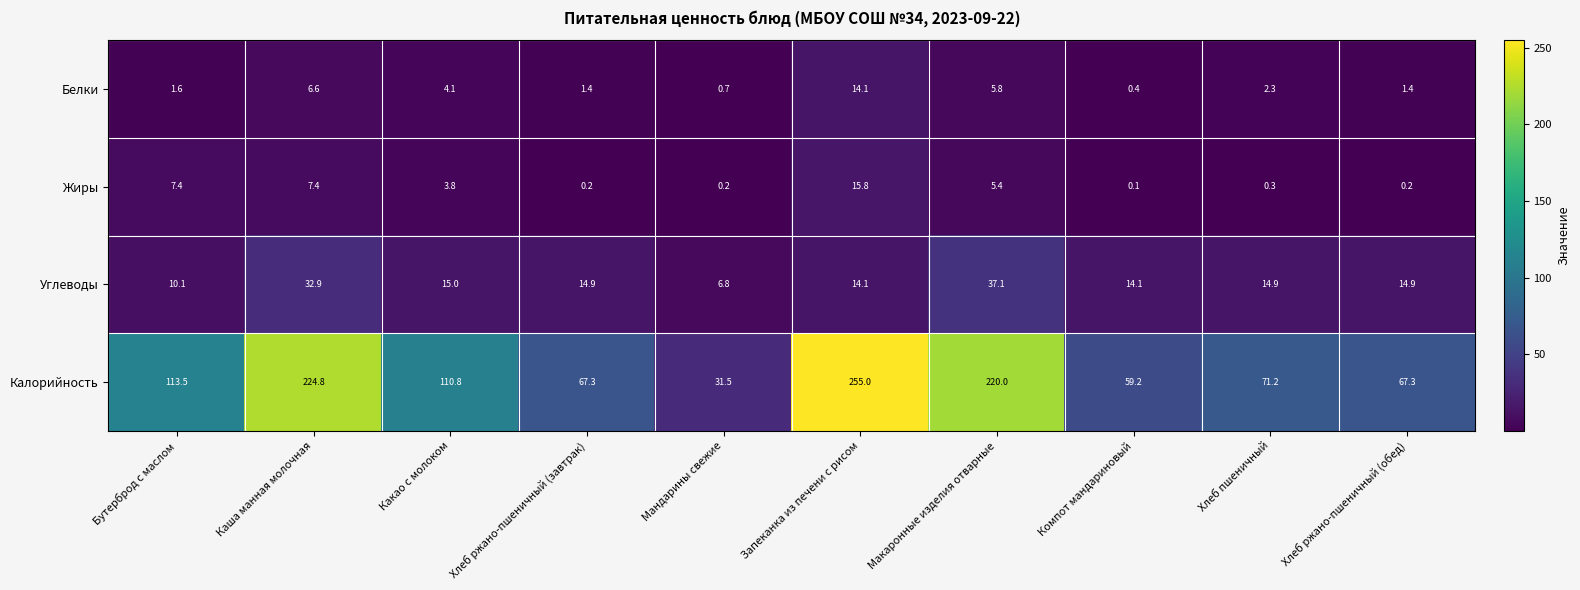

At how many categories does at least one series exceed 104?

5